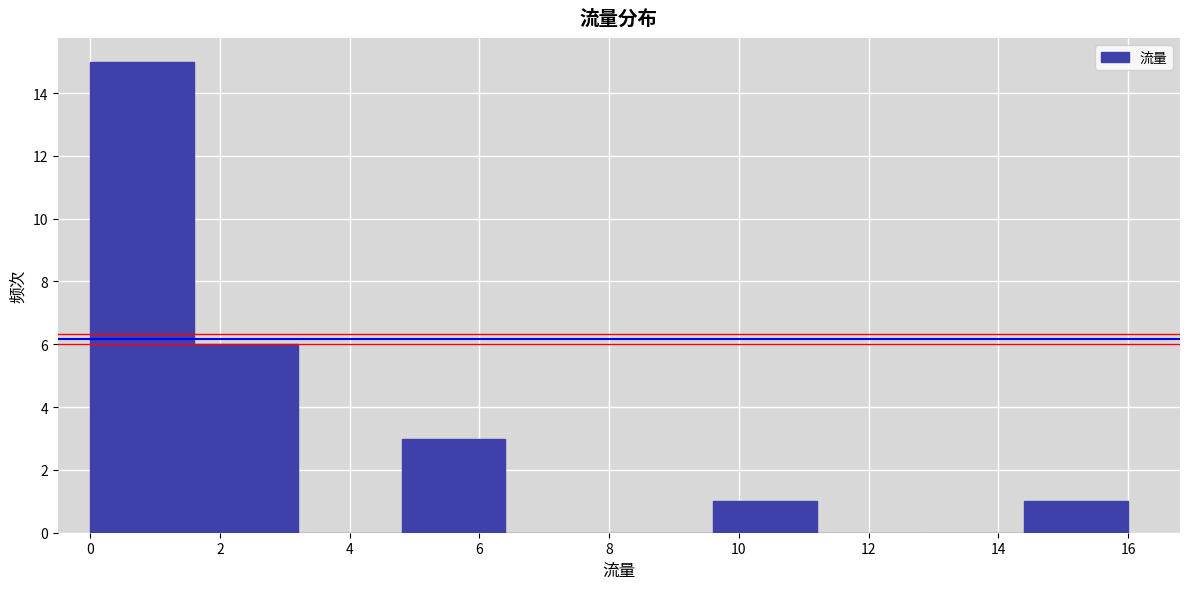

What is the height of the bar covering 9.6 to 11.2 on the x-axis? The values are not printed on the chart, so give them approximately, as read against the axis.

1